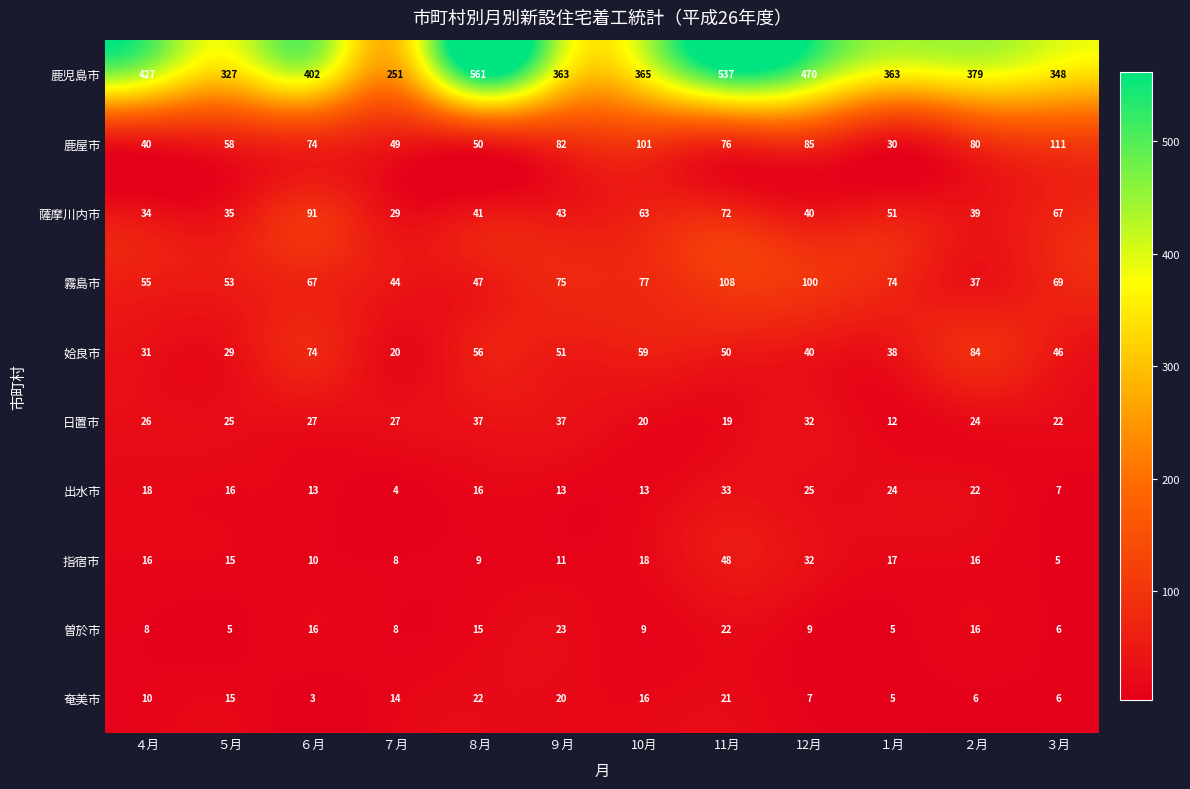

Between ８月 and ９月, which series saw the biggest shift?

鹿児島市